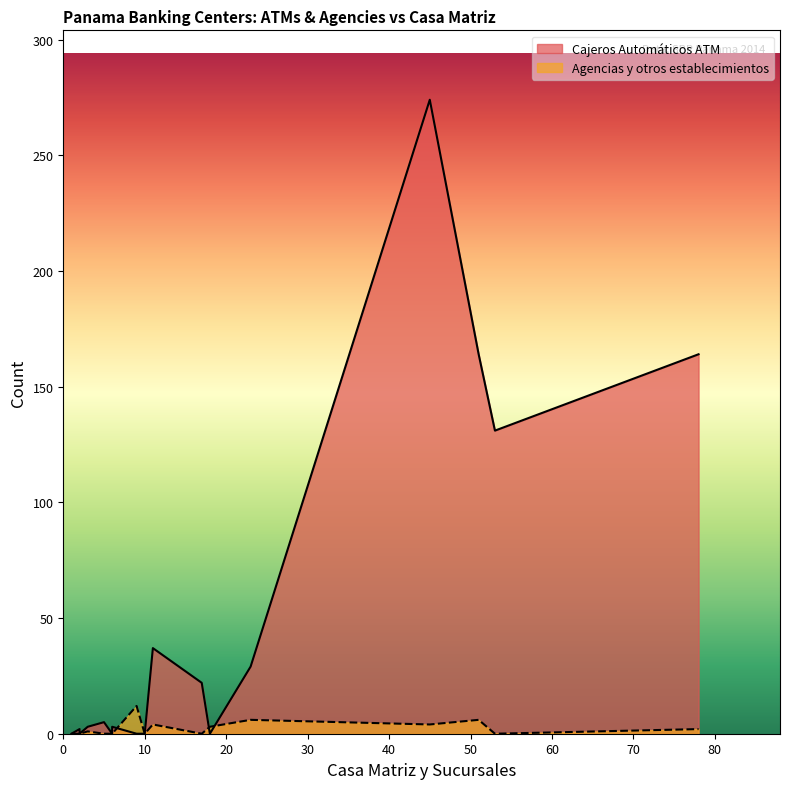

How many lines are shown in the chart?

2